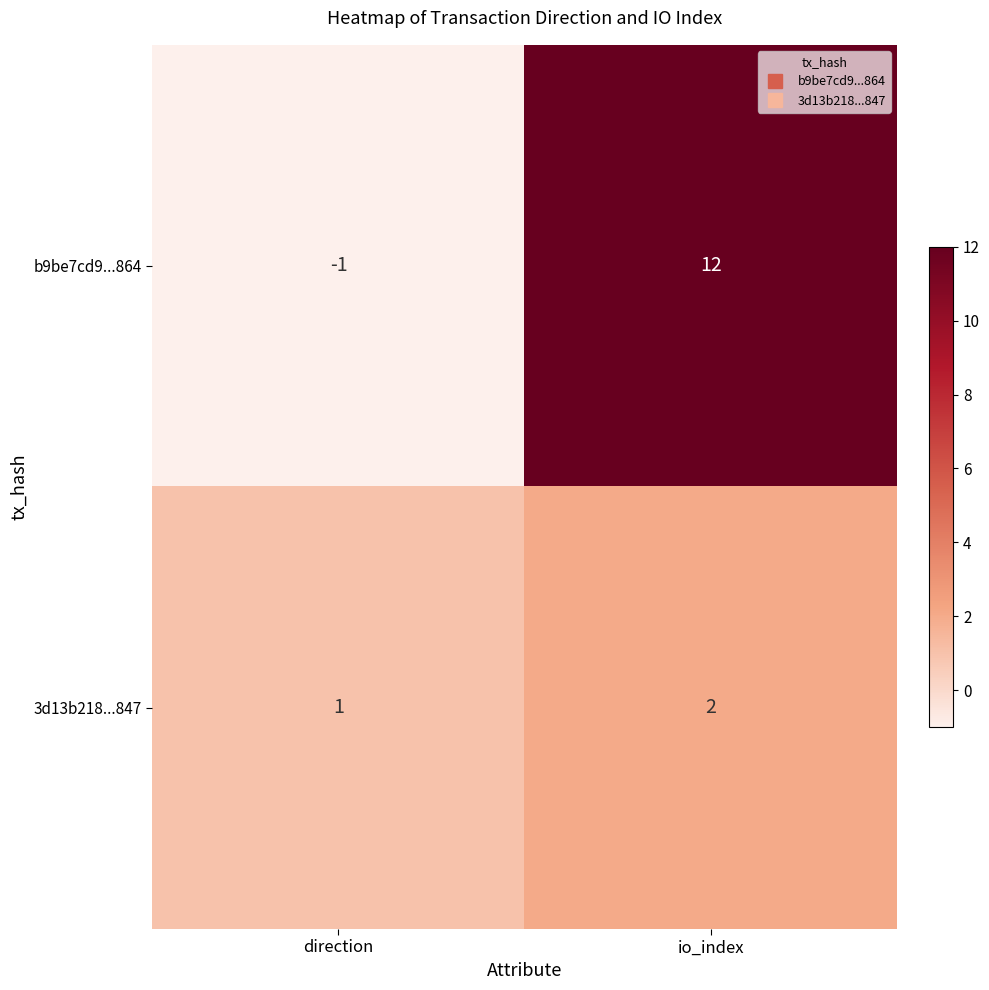

True or false: 3d13b218...847 has a value of 1 at direction.

True